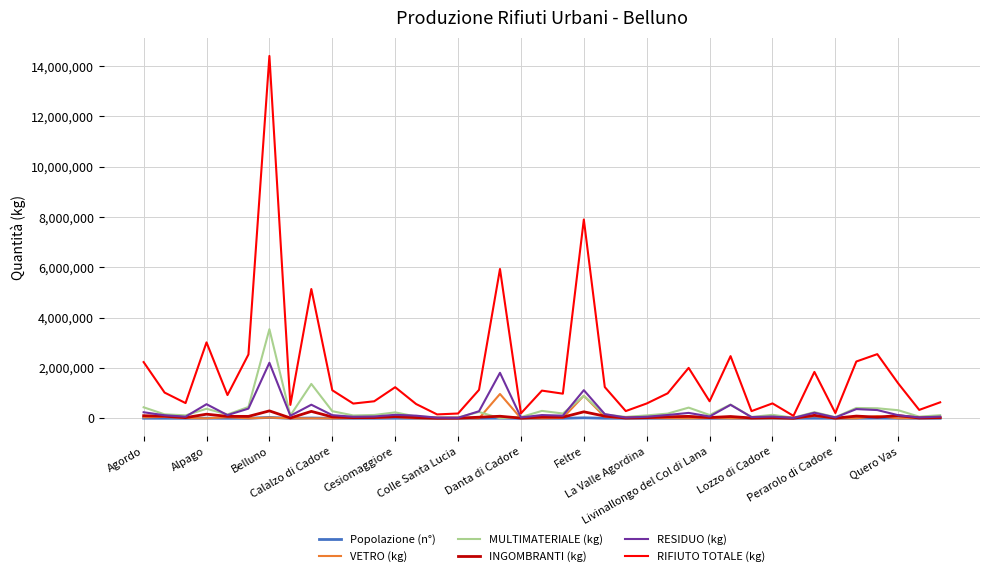

How many values in the RIFIUTO TOTALE (kg) series are below 994887?

19